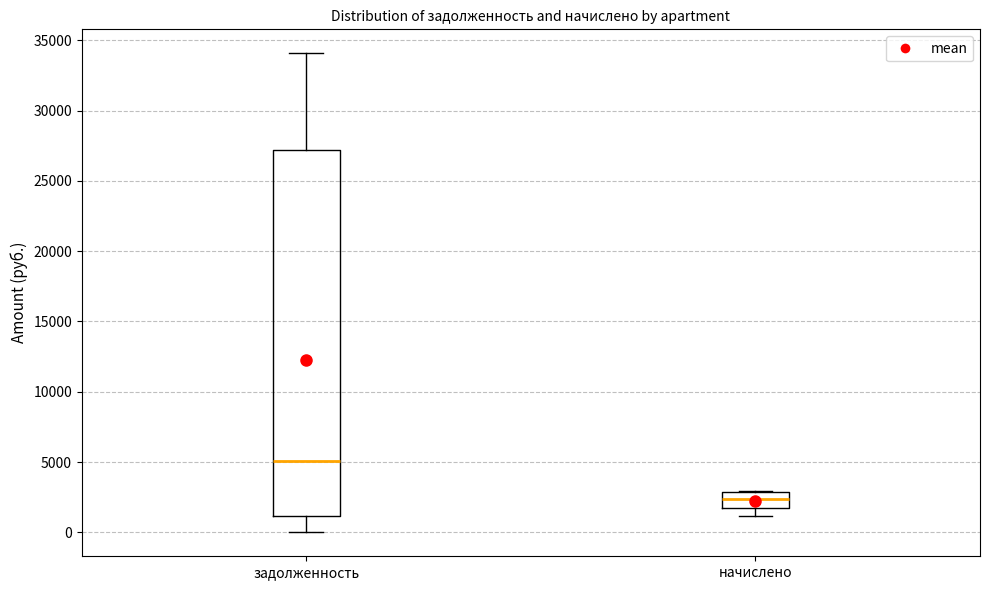

Reading left to right, transcribe this box plot: for each box, give where its median line is, the range the box spans, and where its two whiskers end, as read against the y-axis. The values are not printed on the chart, so give them approximately, as read against the axis.

задолженность: median 5000, box 1000 to 27000, whiskers 0 to 34000
начислено: median 2500, box 1500 to 3000, whiskers 1000 to 3000